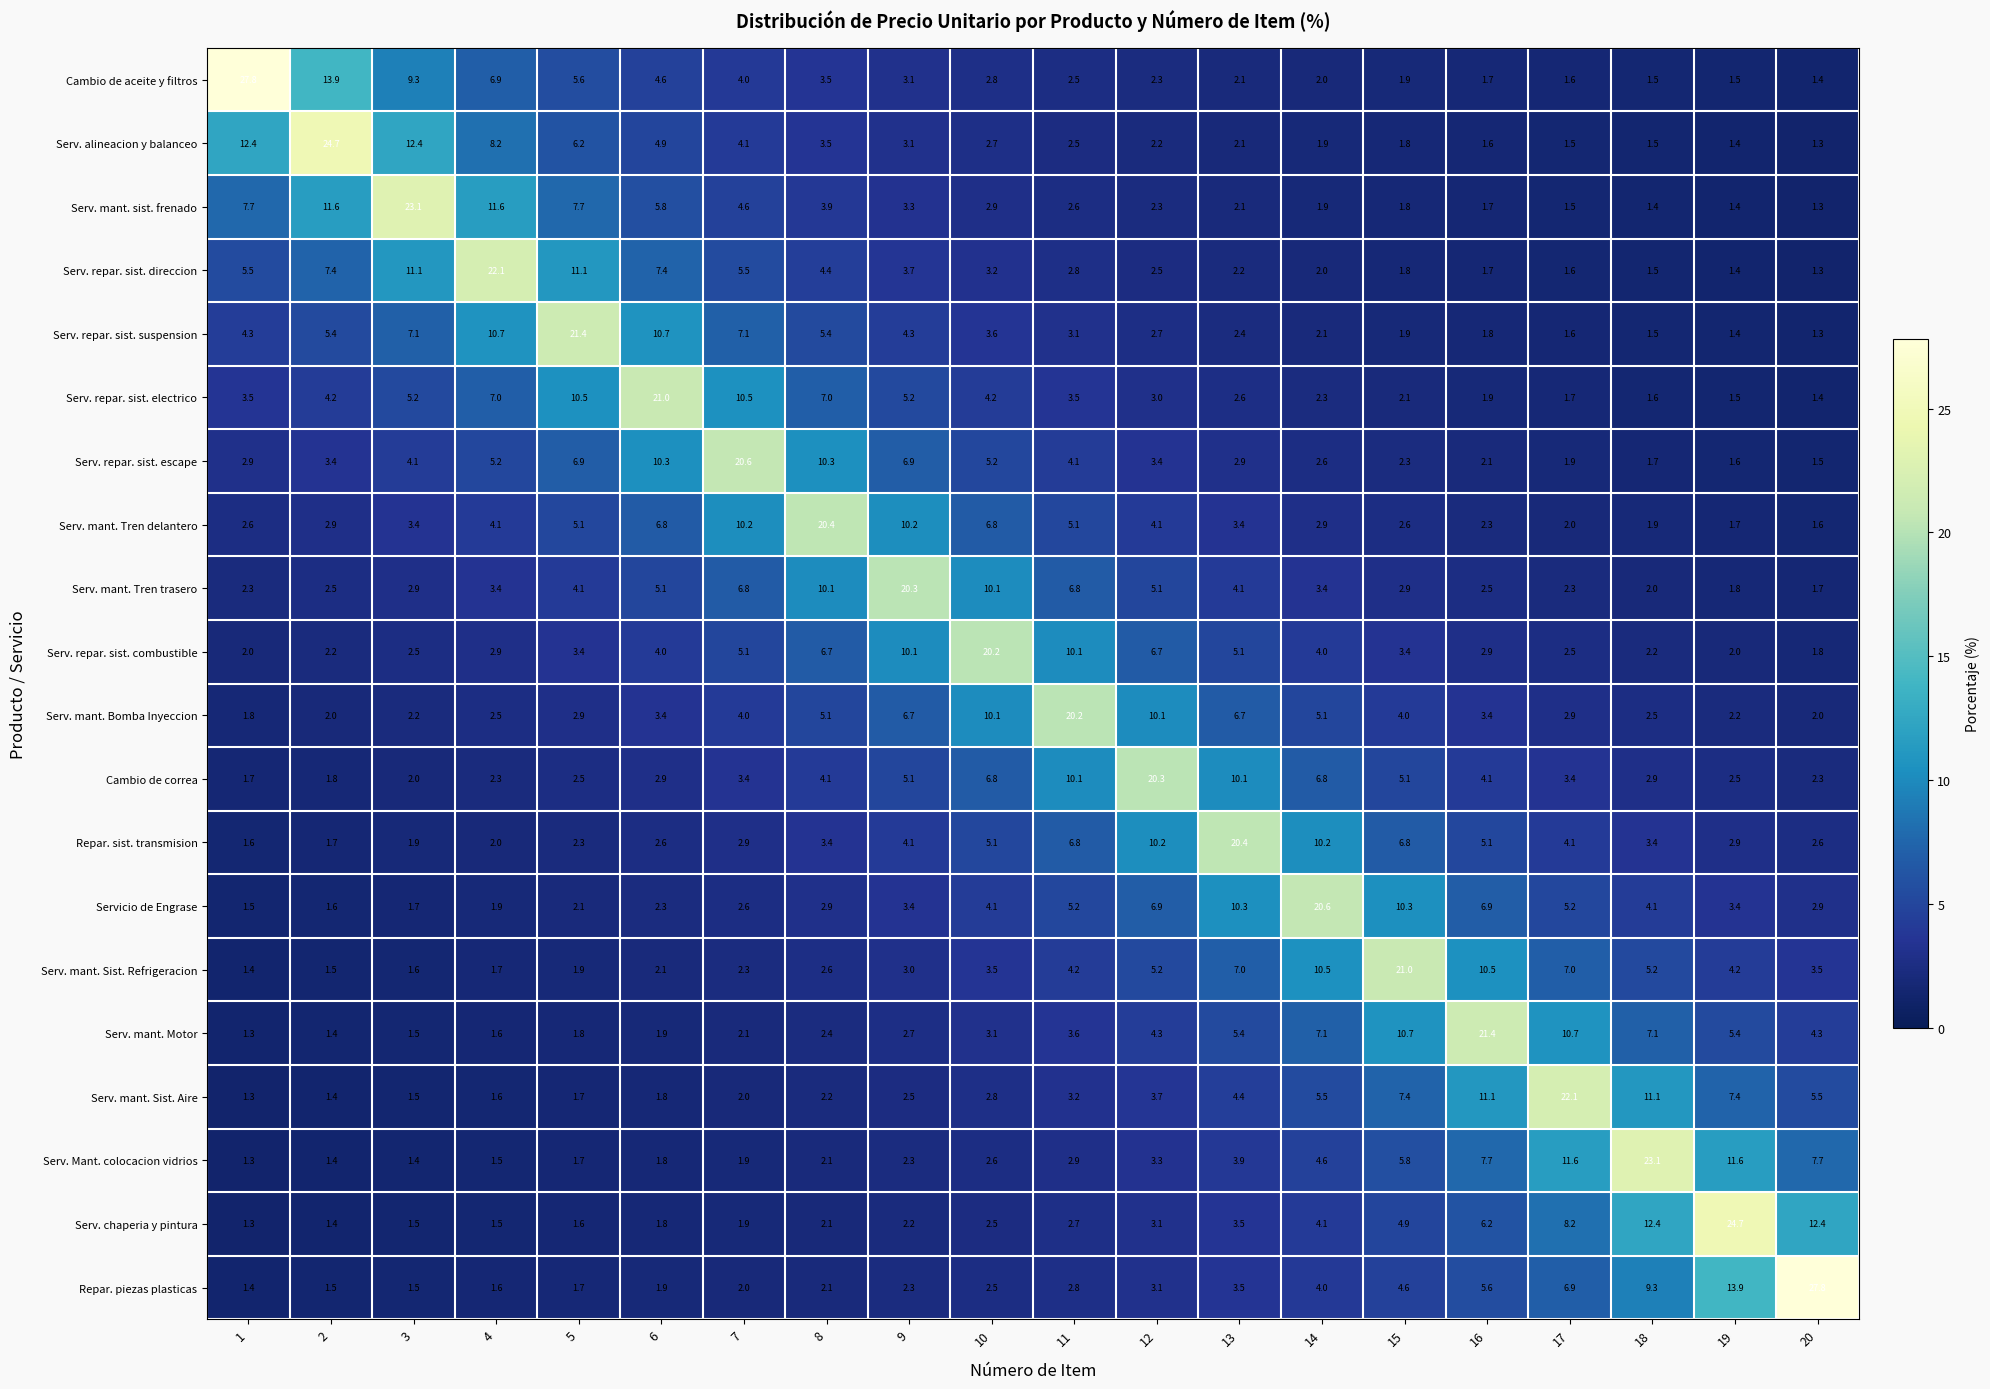

At how many categories does at least one series exceed 6?

20